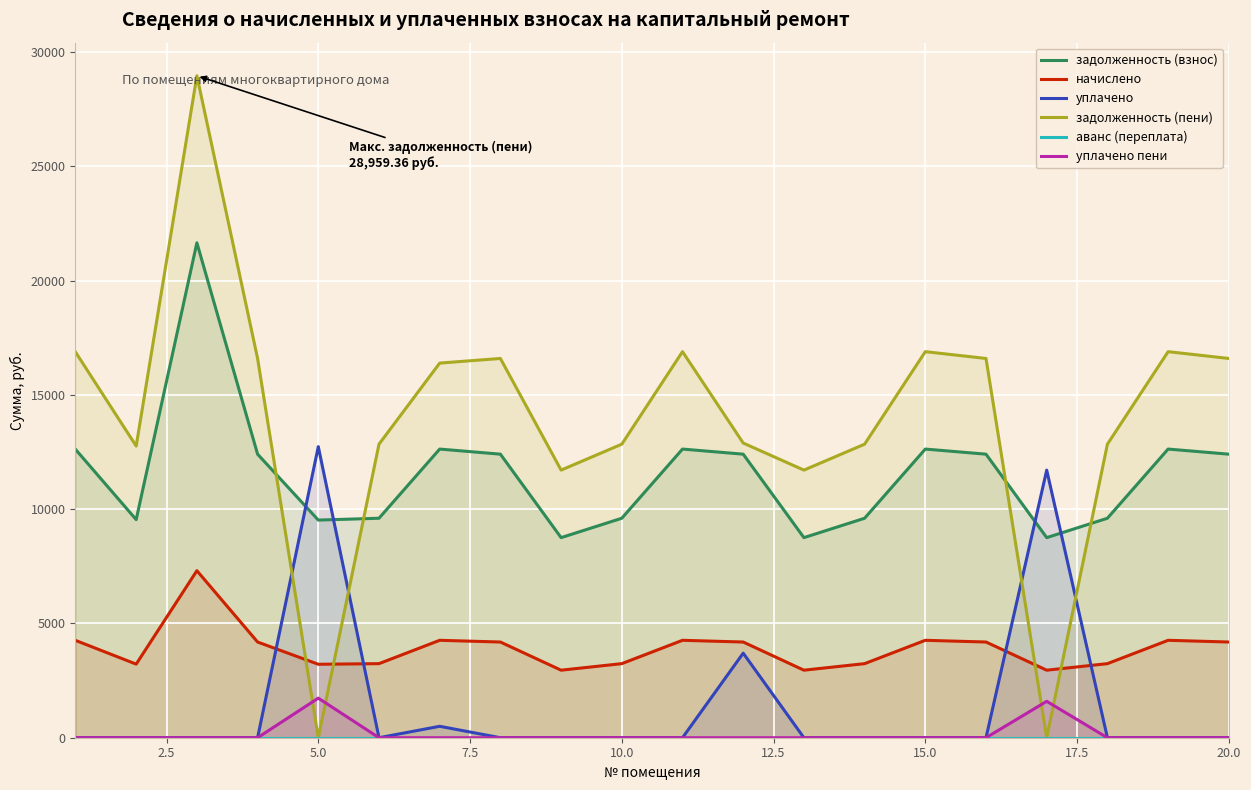

True or false: уплачено пени and начислено cross at least once.

False